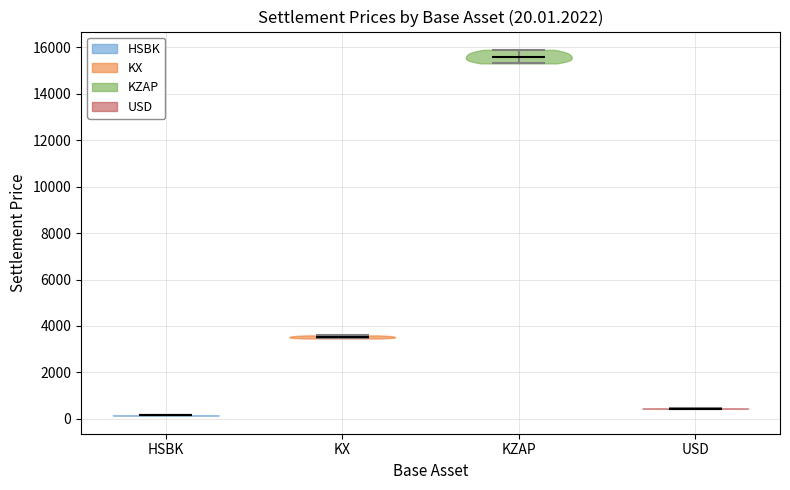

Which violin has the highest median line?

KZAP